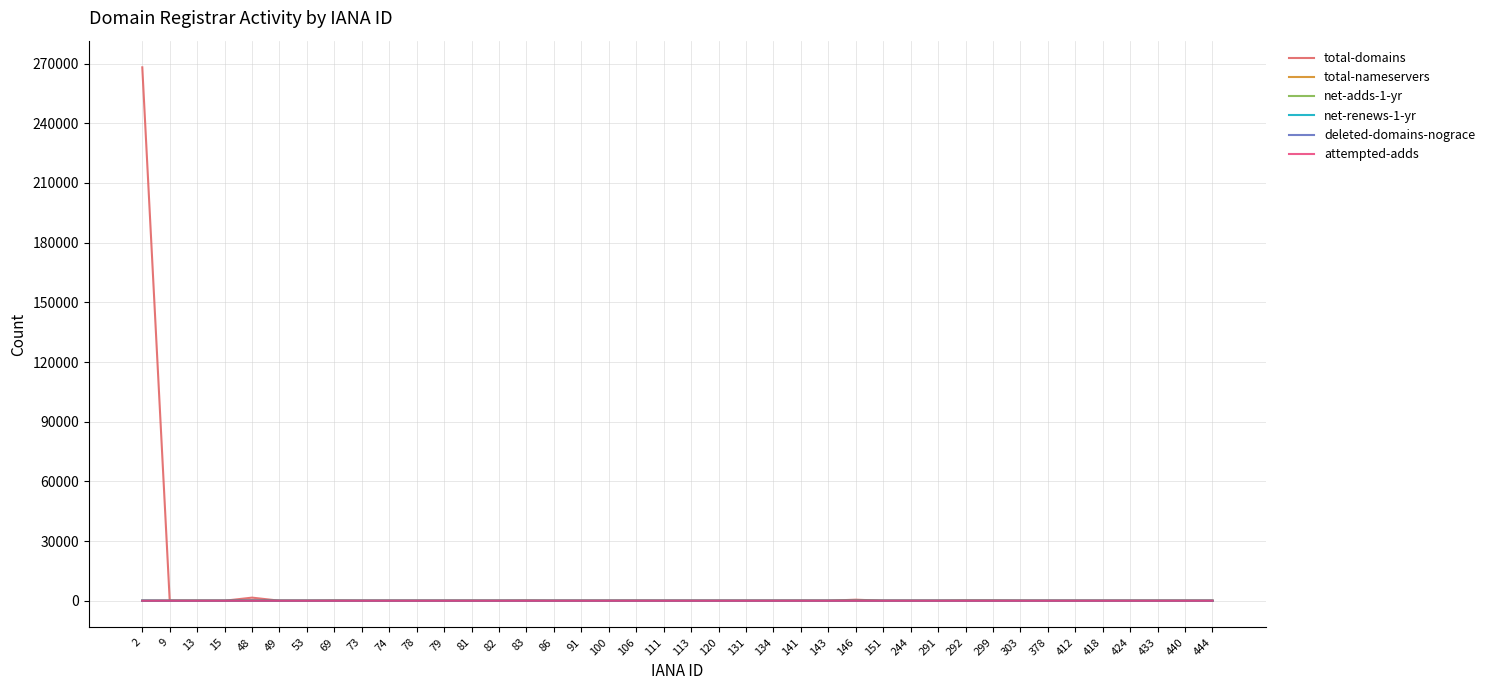

How many lines are shown in the chart?

6